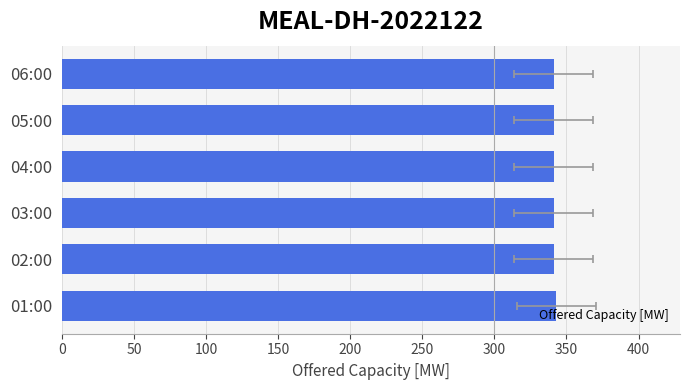

What is the smallest value displayed?

341